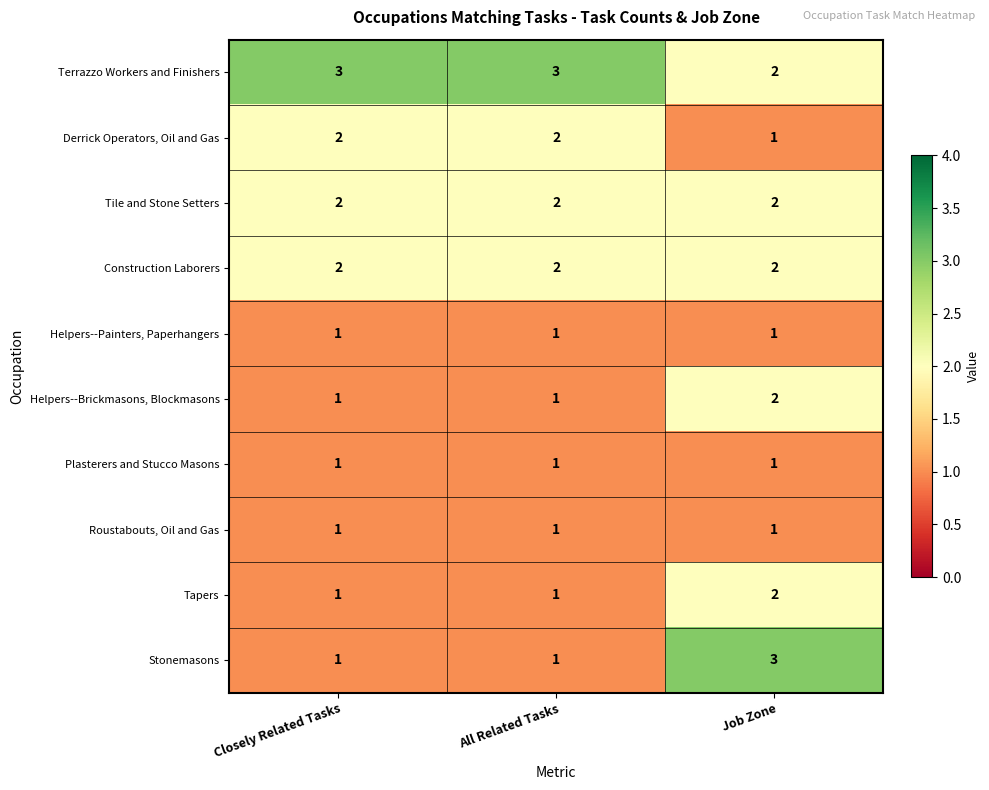

Which series has the largest total across all categories?

Terrazzo Workers and Finishers